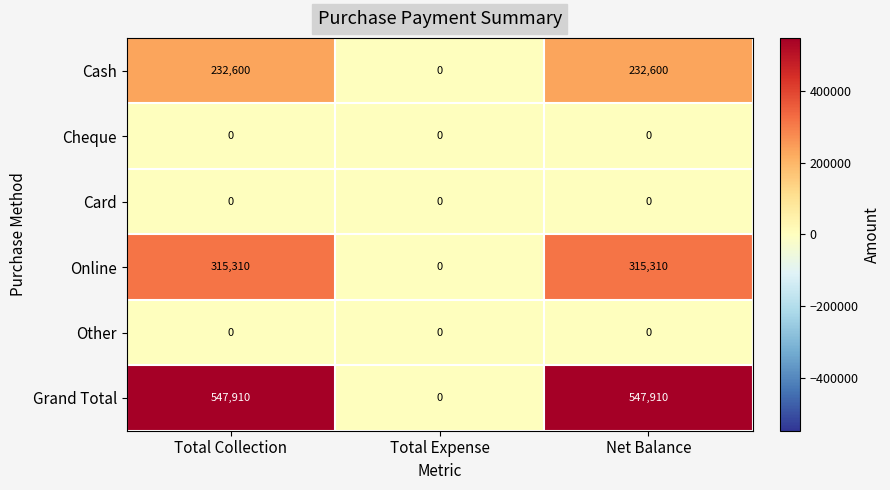

How many categories are shown in the chart?

3